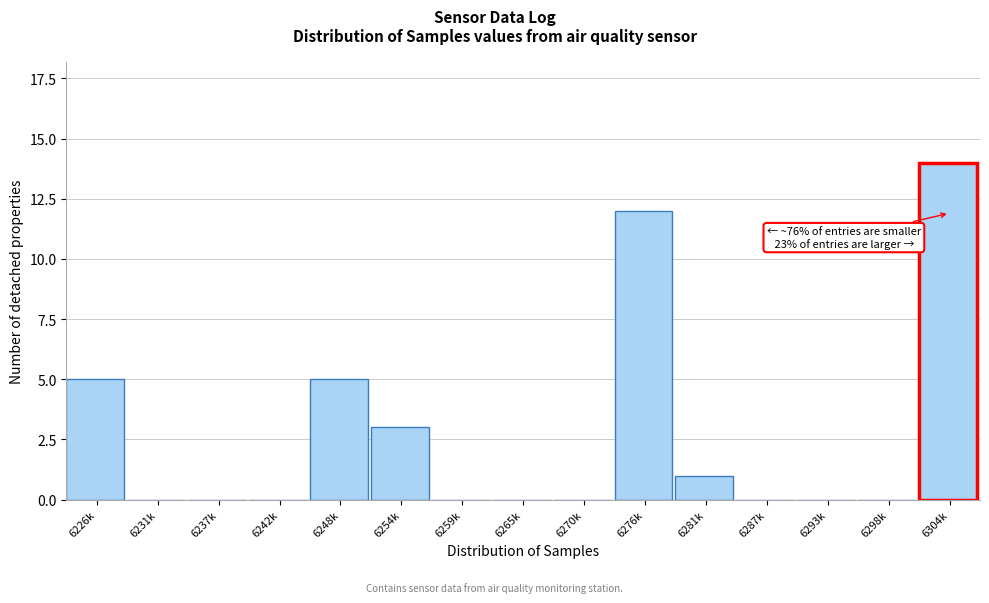

What is the sum of all values?

40